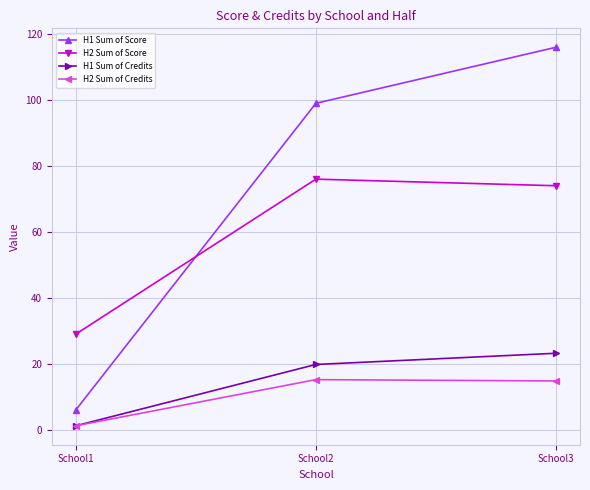

At which category is the sum across all series the highest?

School3